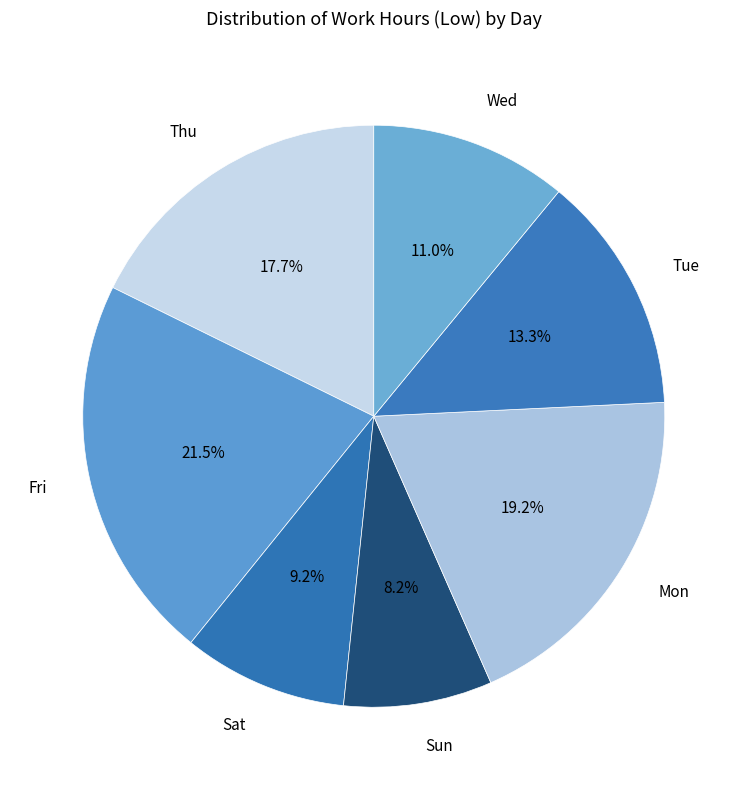

Is there any slice that represents more than half of the pie?

No